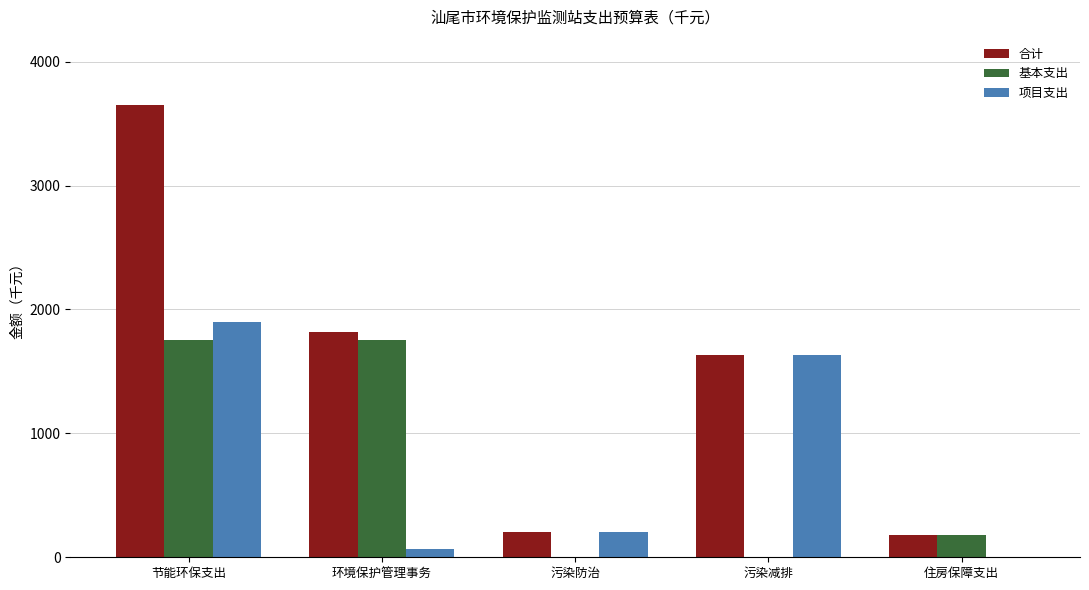

Are the bars horizontal?

No